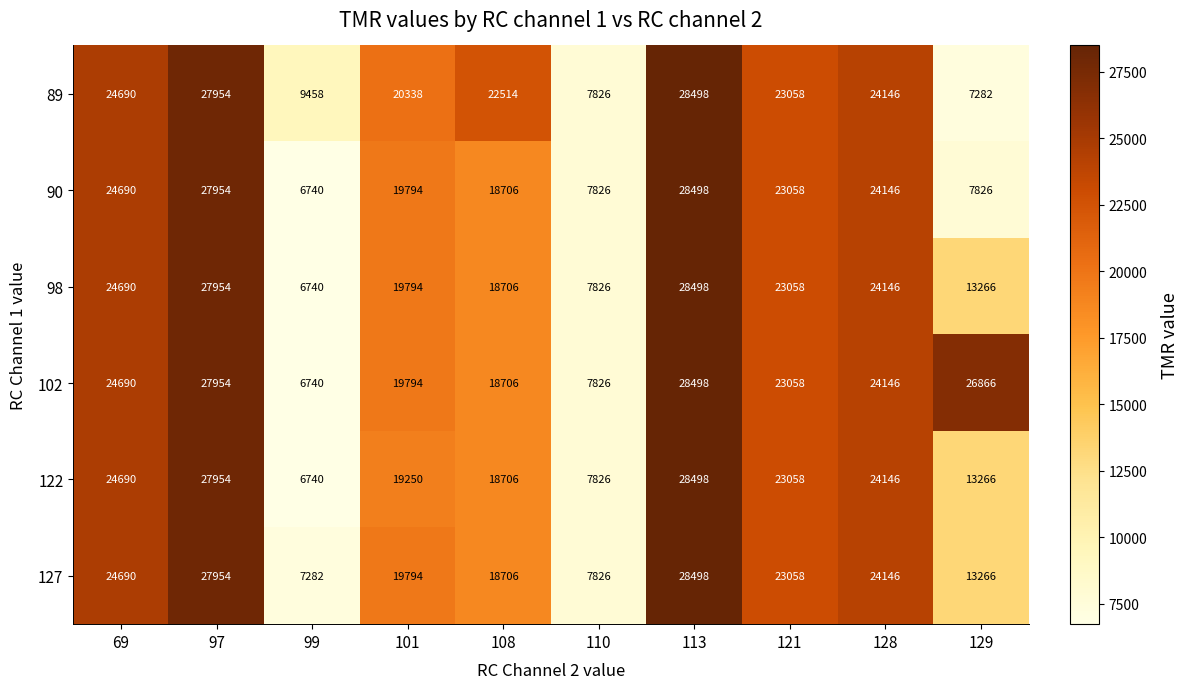

List the labels in order of 98 value, smallest first.

99, 110, 129, 108, 101, 121, 128, 69, 97, 113